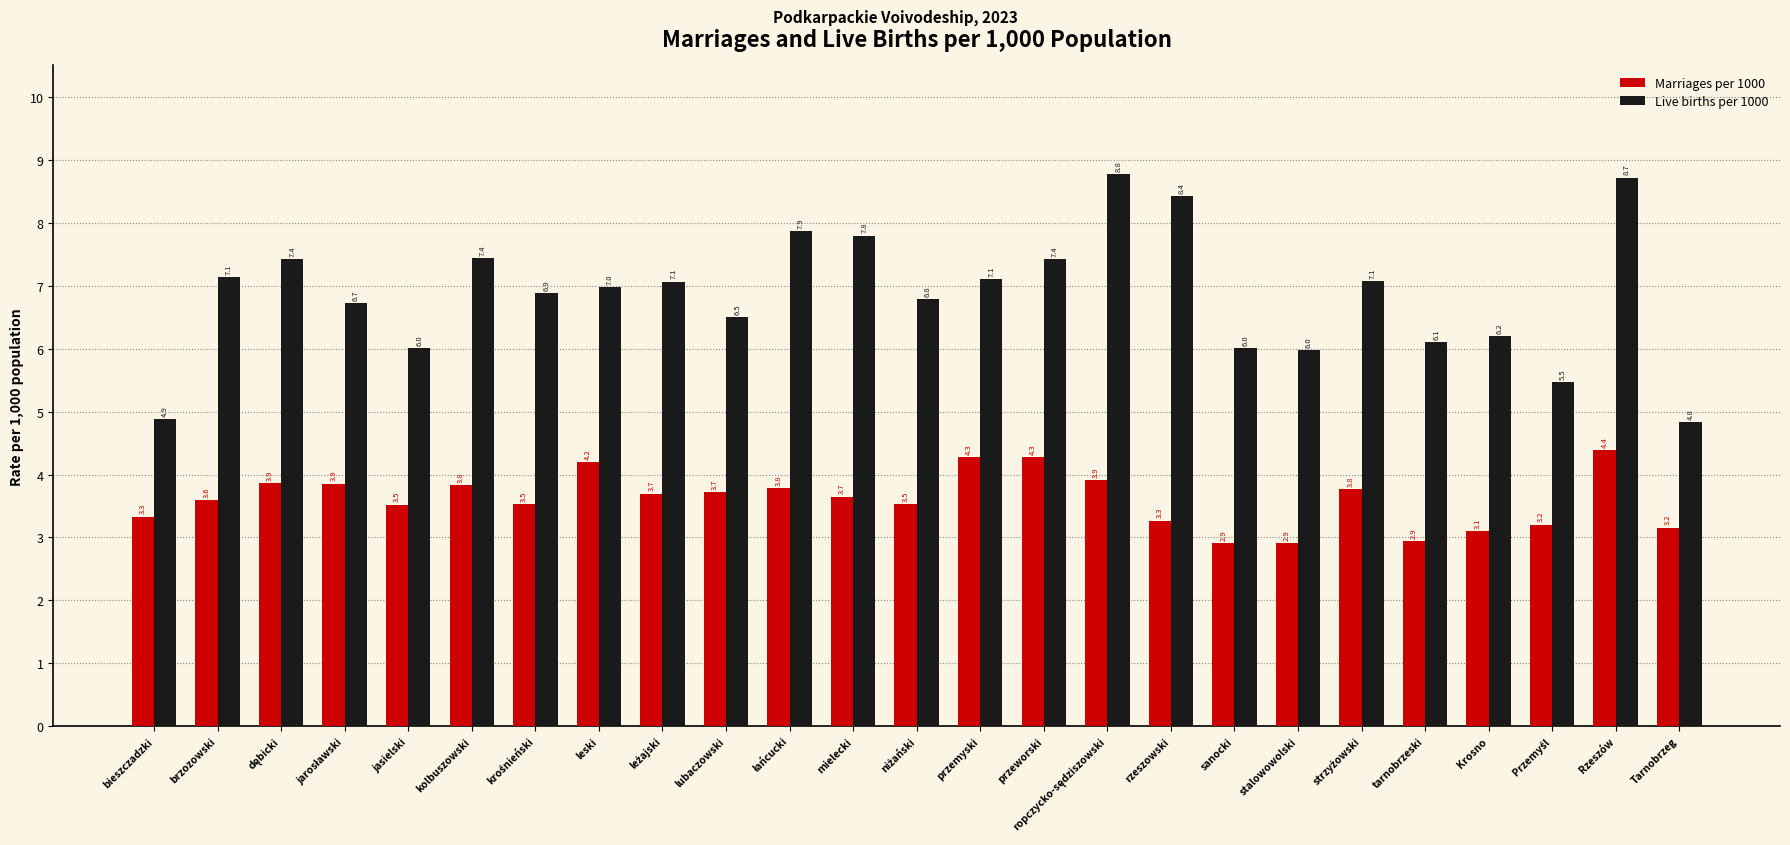

What is the minimum value shown in the chart?

2.9